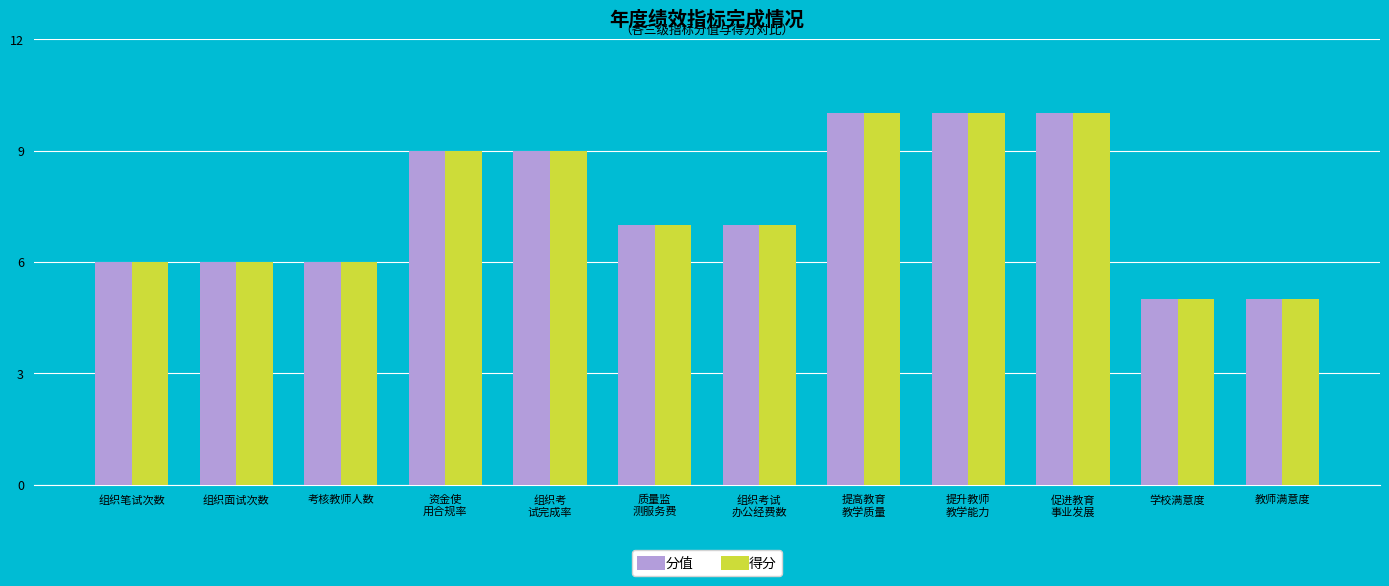

The value of 分值 at 质量监
测服务费 is 7. True or false?

True